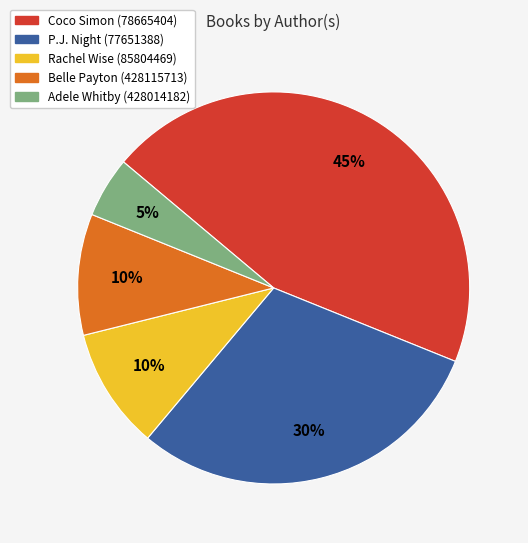

Which has a higher value, Belle Payton (428115713) or P.J. Night (77651388)?

P.J. Night (77651388)